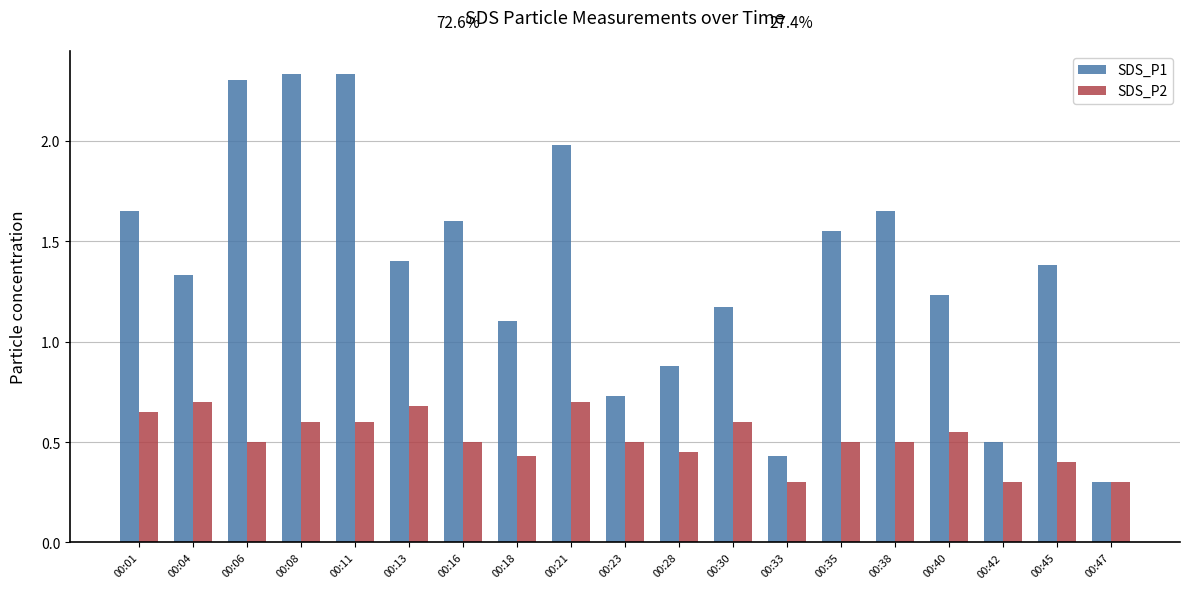

Rank the series by their average value, from highest to lowest.

SDS_P1, SDS_P2